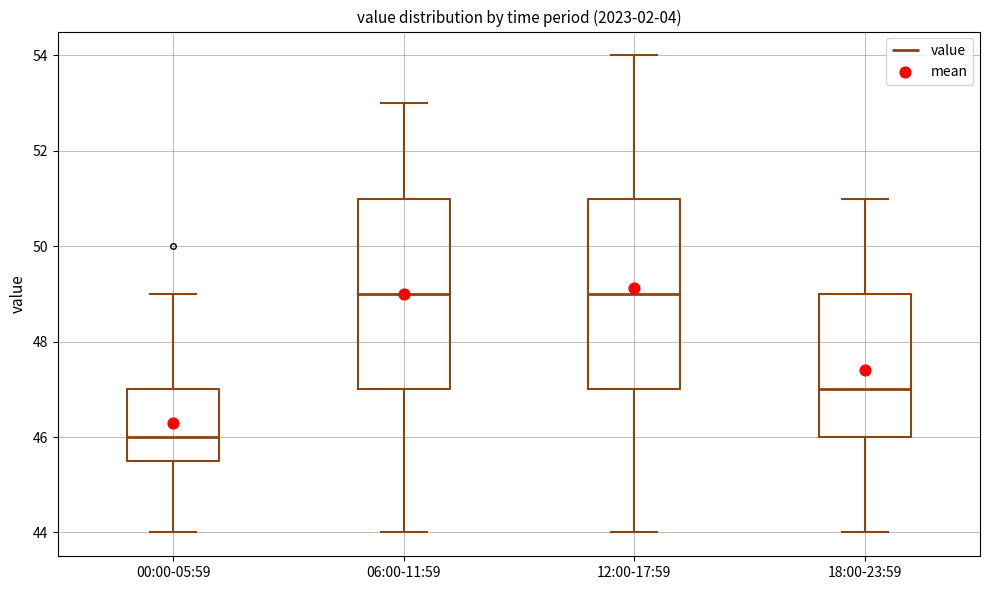

Which box has the lowest median line?

00:00-05:59